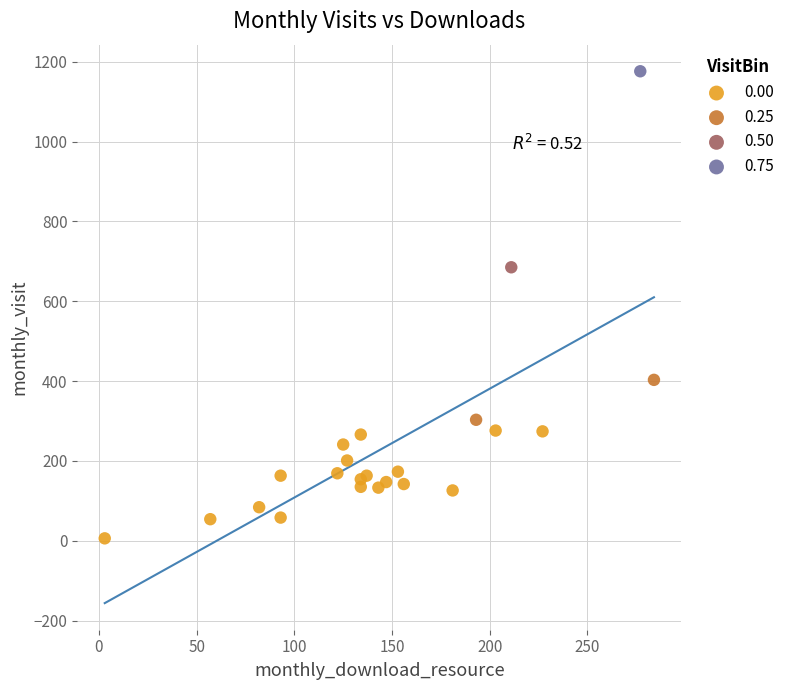

What are all the series names shown in the legend?

0.00, 0.25, 0.50, 0.75